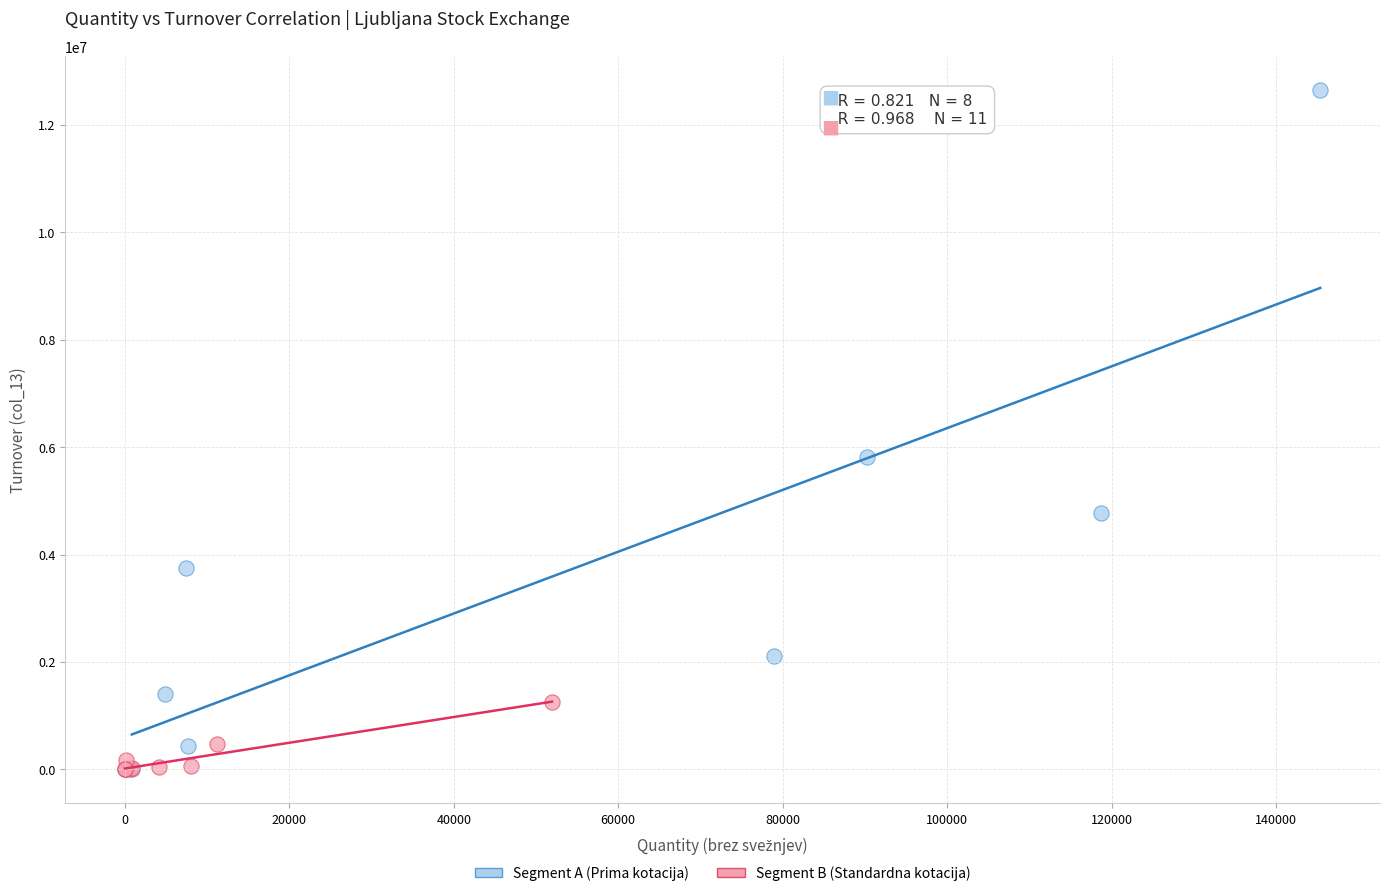

Which series reaches the maximum Y coordinate?

Segment A (Prima kotacija)